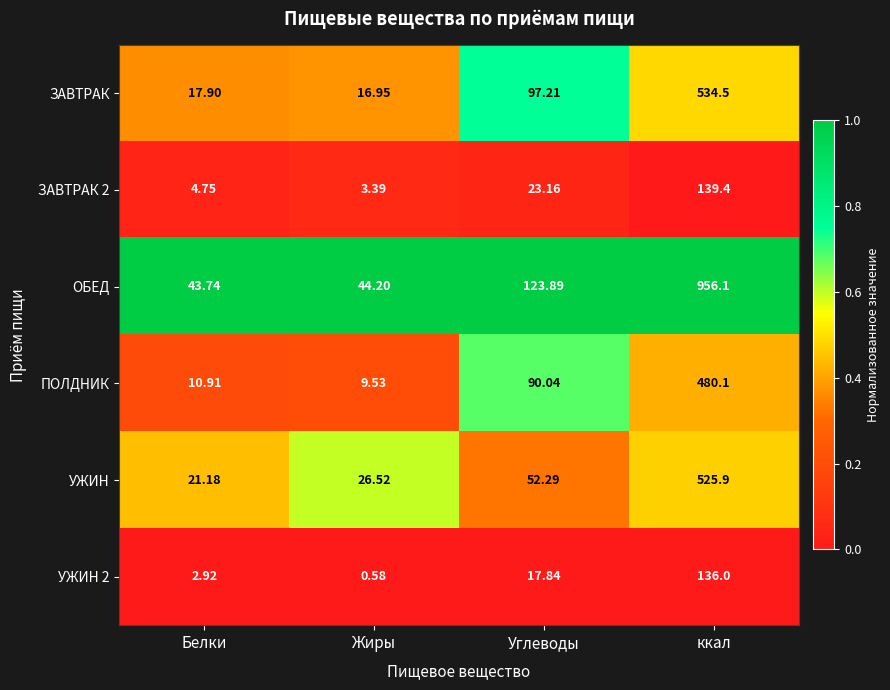

At which category is the sum across all series the highest?

ккал